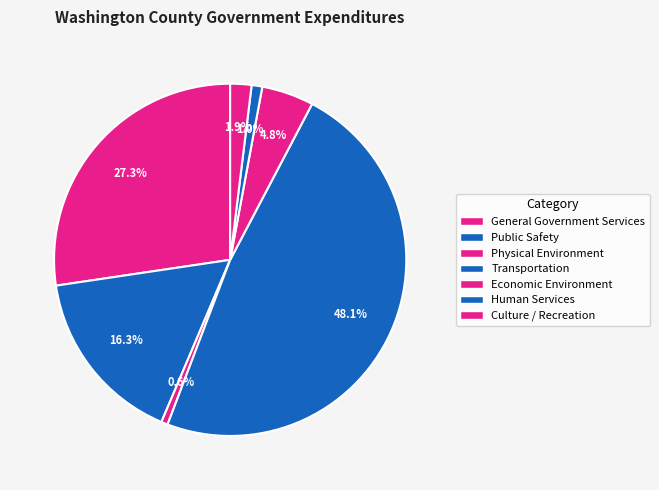

True or false: Transportation accounts for 48% of the total.

True